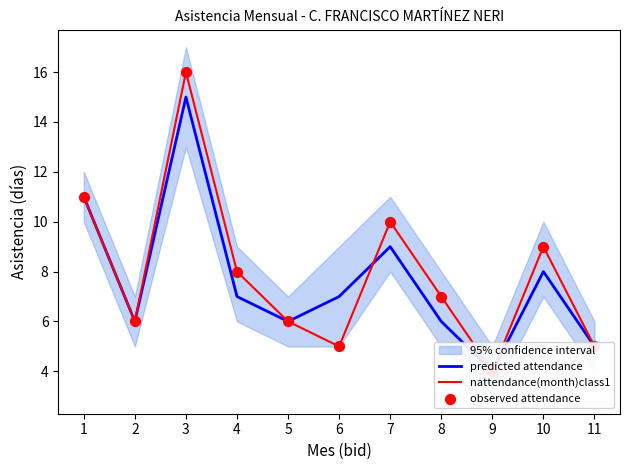

Is the value of nattendance(month)class1 at 5 greater than the value of observed attendance at 1?

No